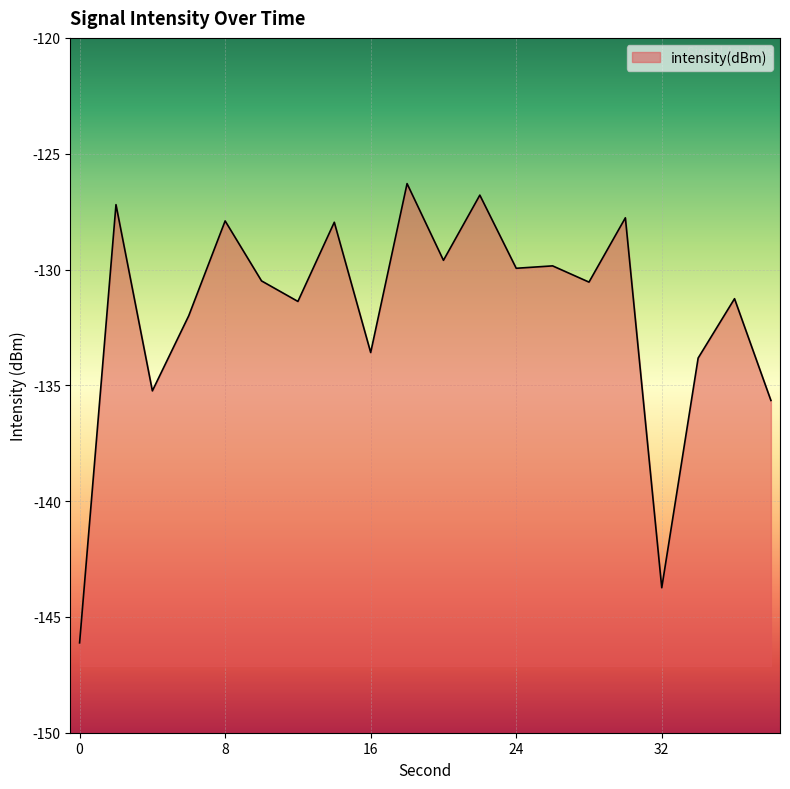

The value at 4 is -135.2. True or false?

True